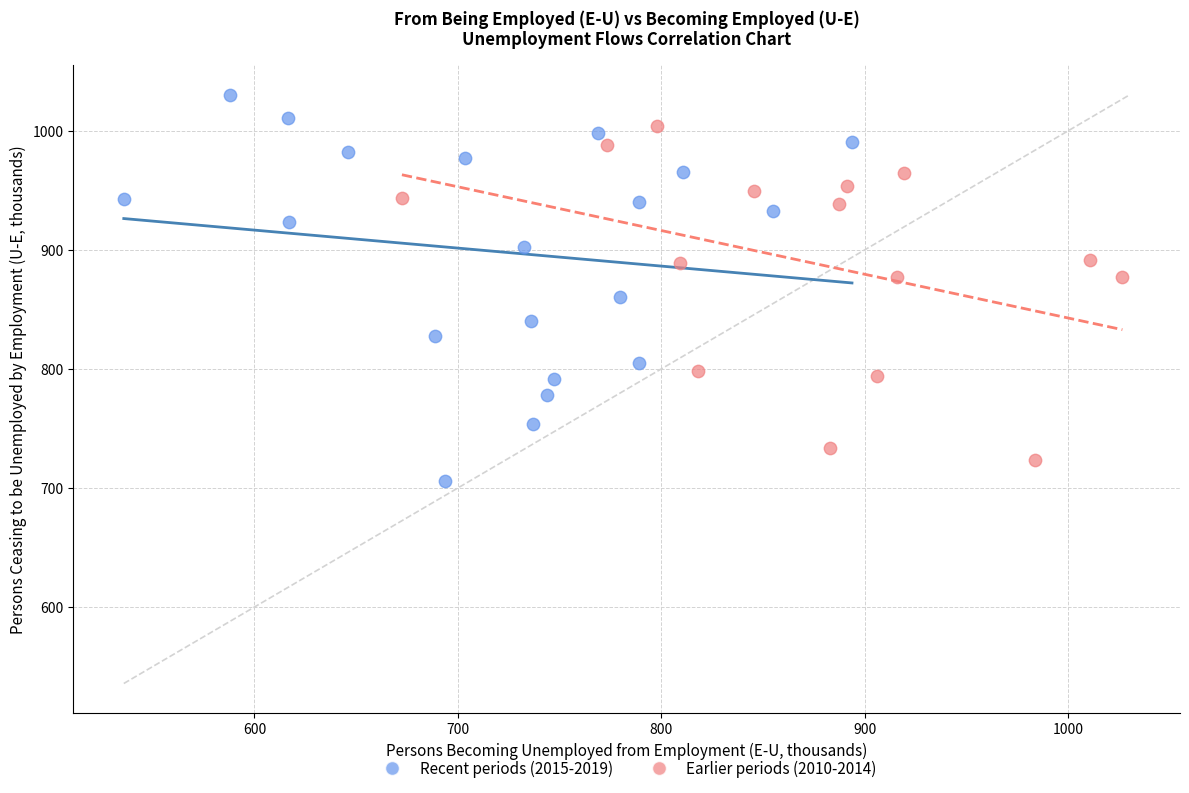

Which series contains the highest Y value?

Recent periods (2015-2019)